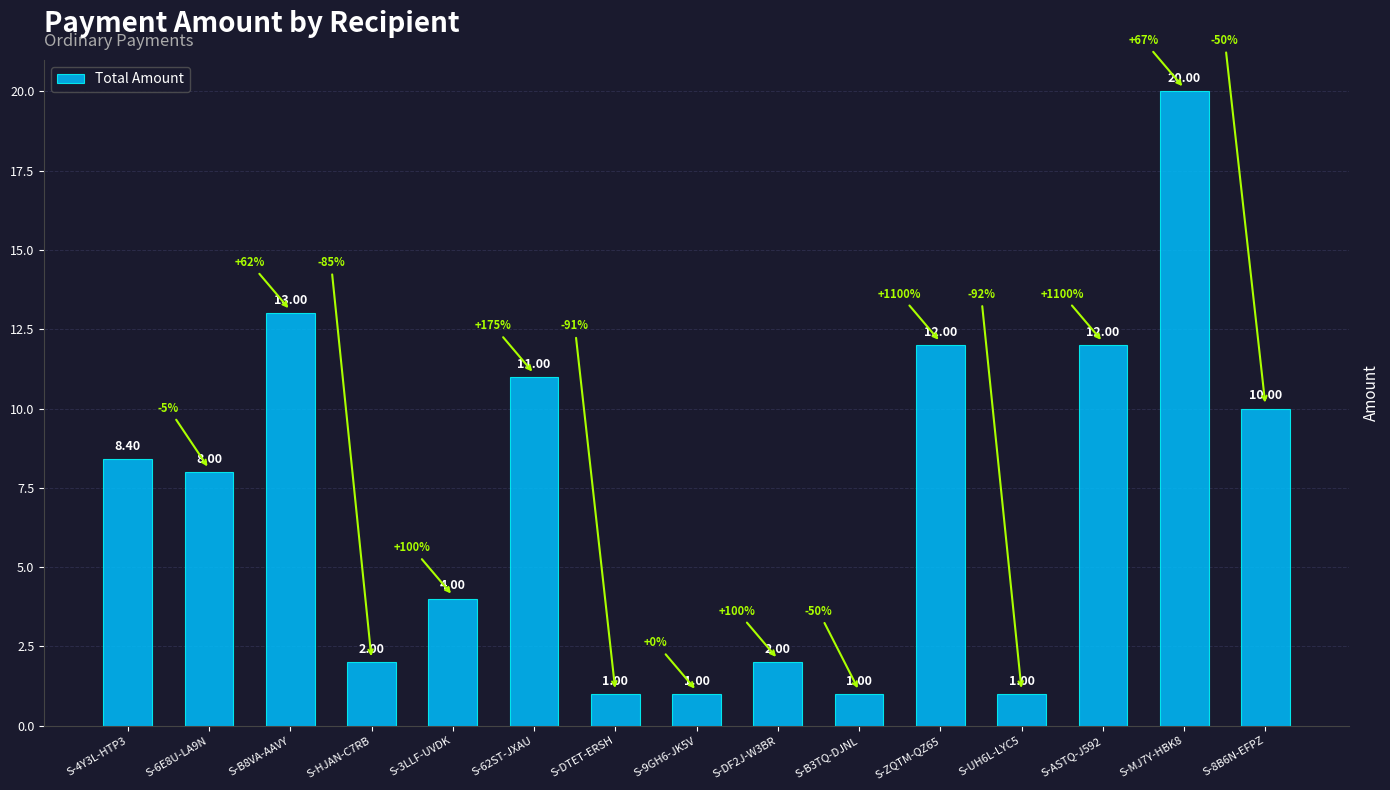

How many values are below 8?

7